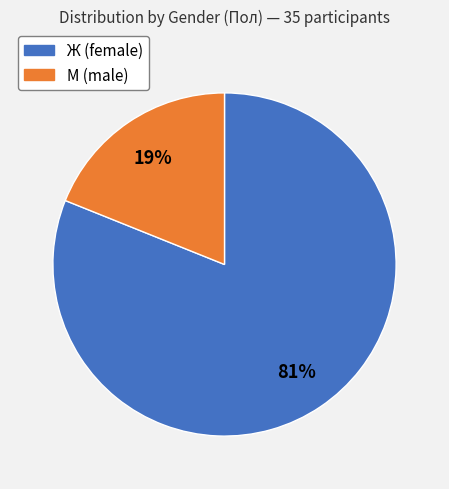

To the nearest percent, what is the average slice percentage?

50%